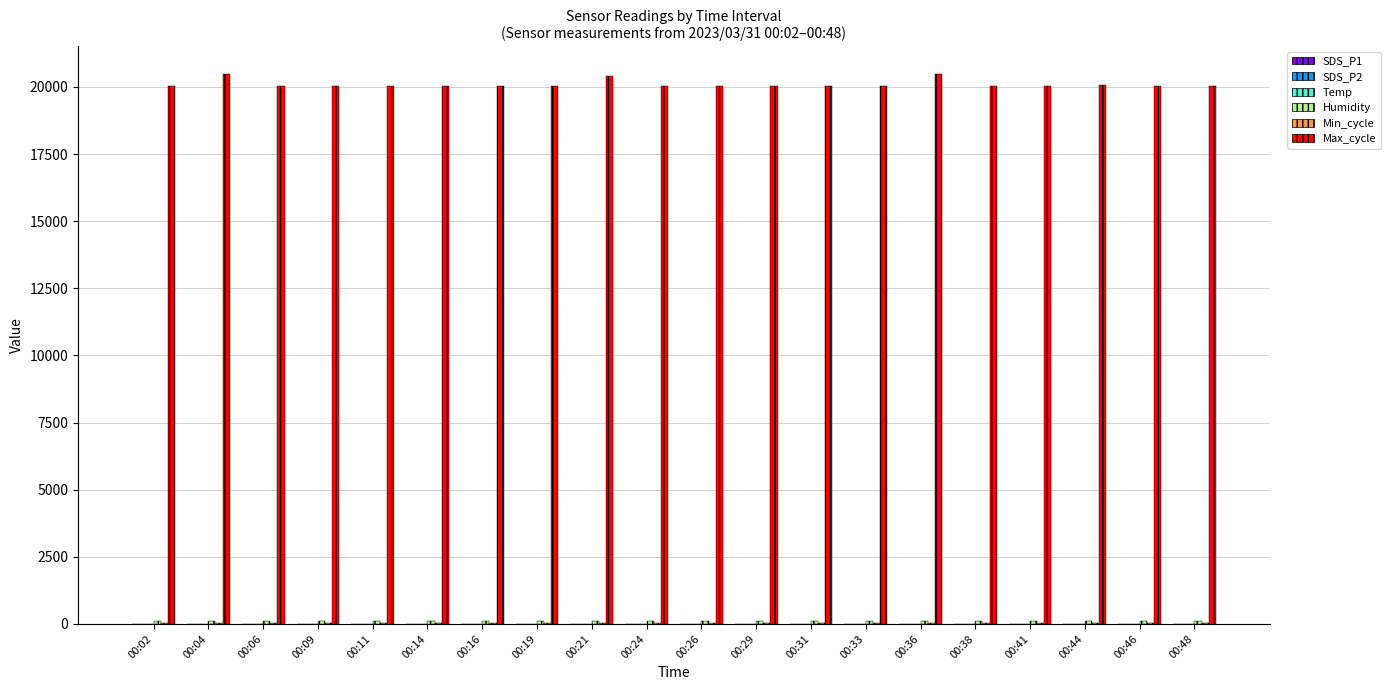

Which series has the largest total across all categories?

Max_cycle